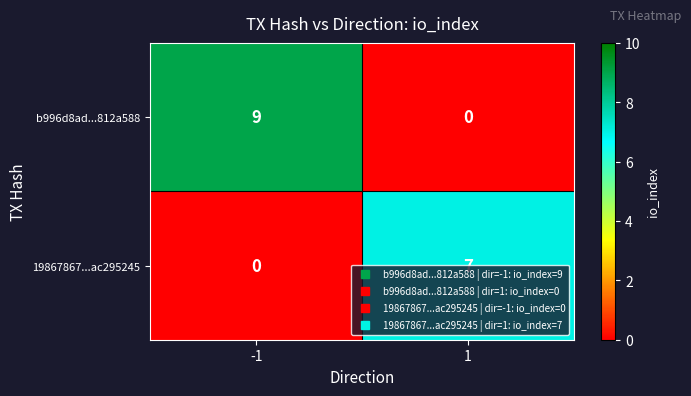

Is it true that b996d8ad...812a588 equals 2 at -1?

False